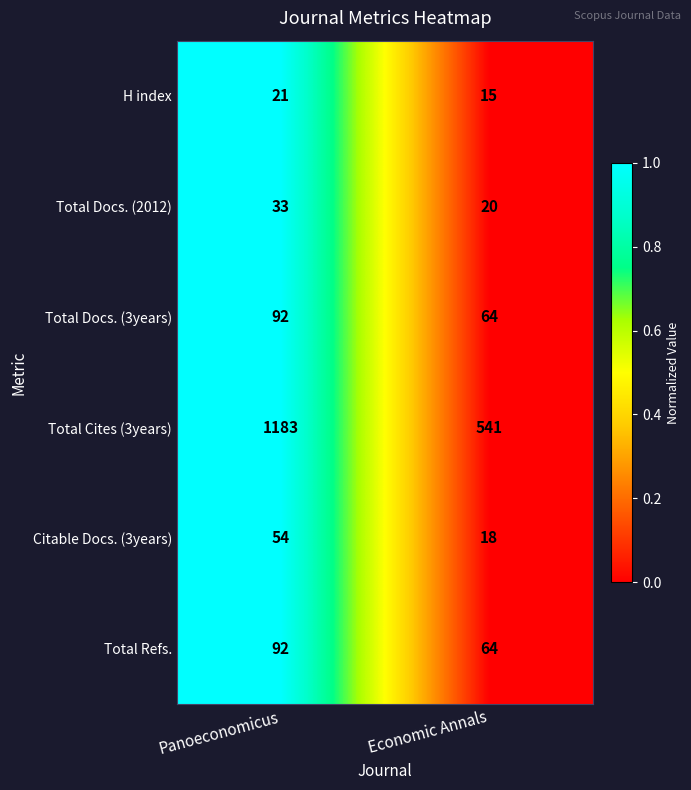

Which label corresponds to the largest value in the chart?

Panoeconomicus